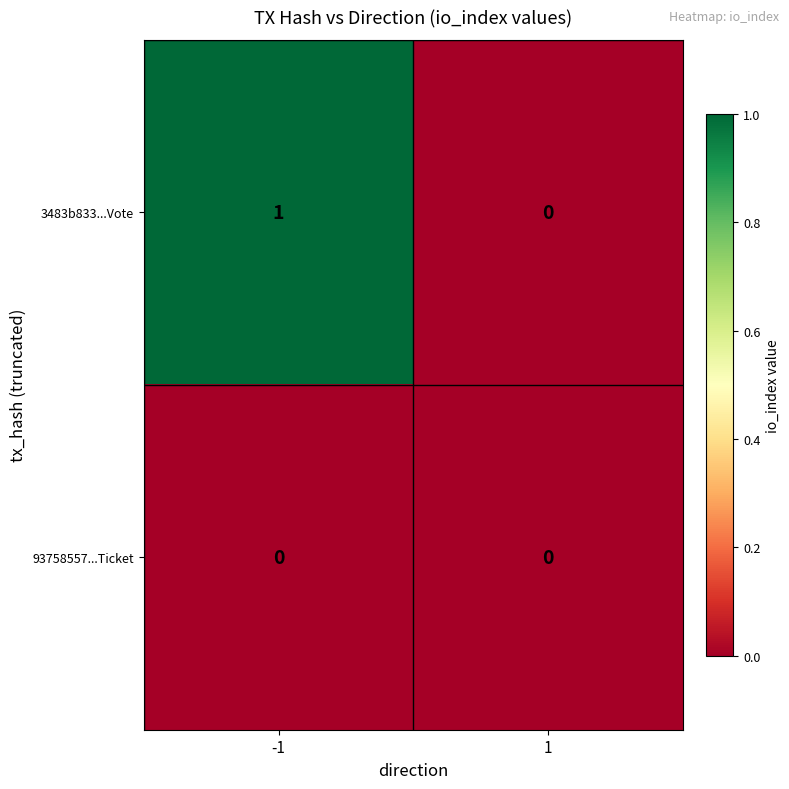

What is the spread (max minus min) of values at -1?

1